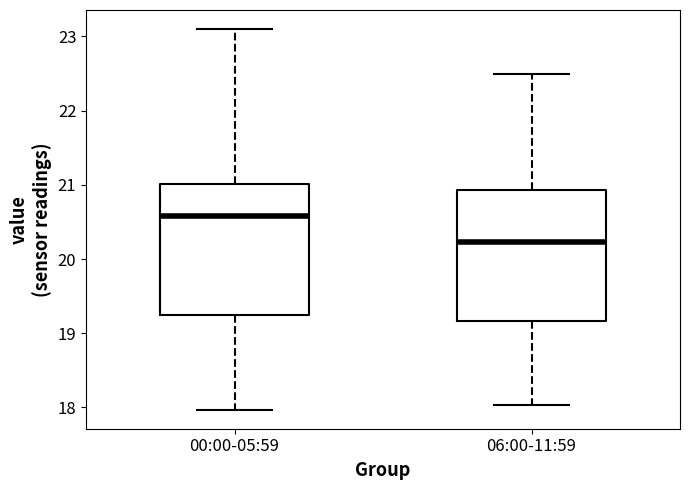

Which box has the highest median line?

00:00-05:59